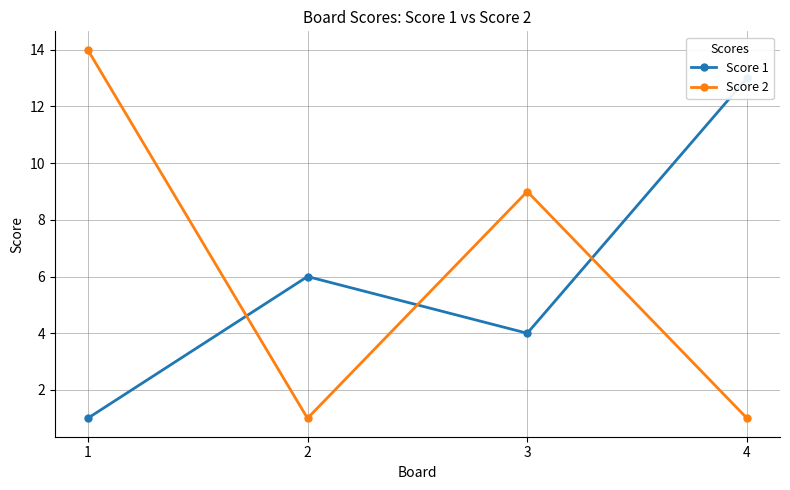

Which has a higher value, 2 or 4?

4